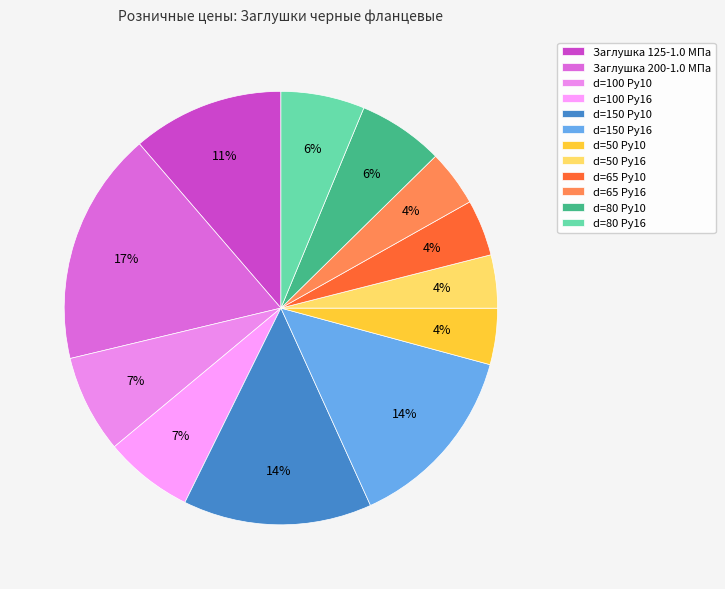

Does d=150 Ру10 account for over 50% of the chart?

No